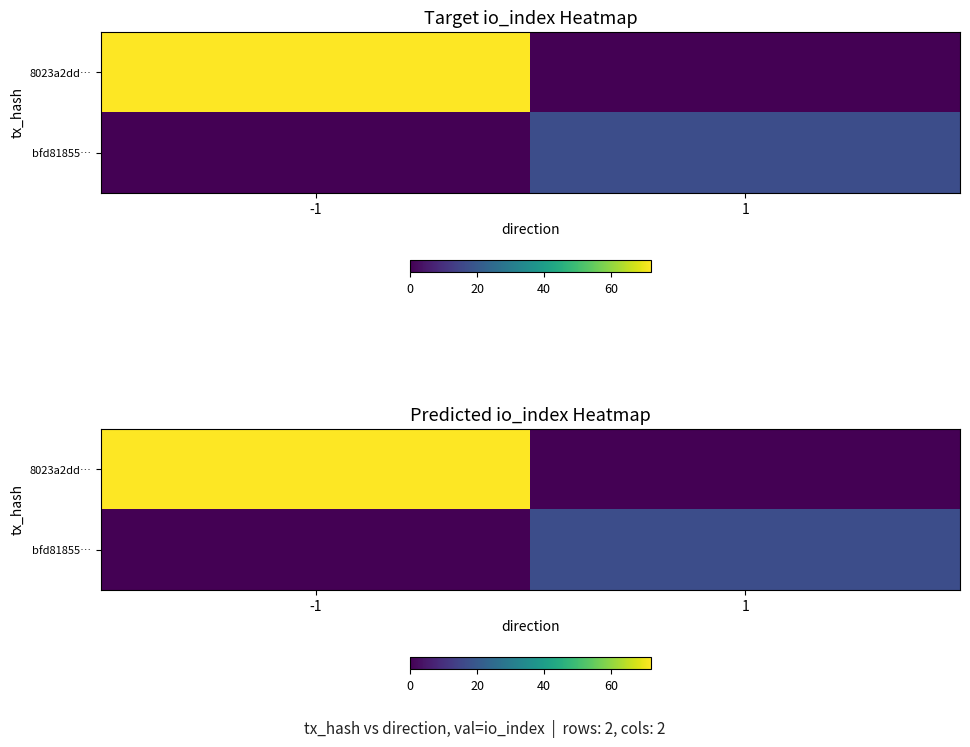

What is the sum of all bfd81855… values?

17